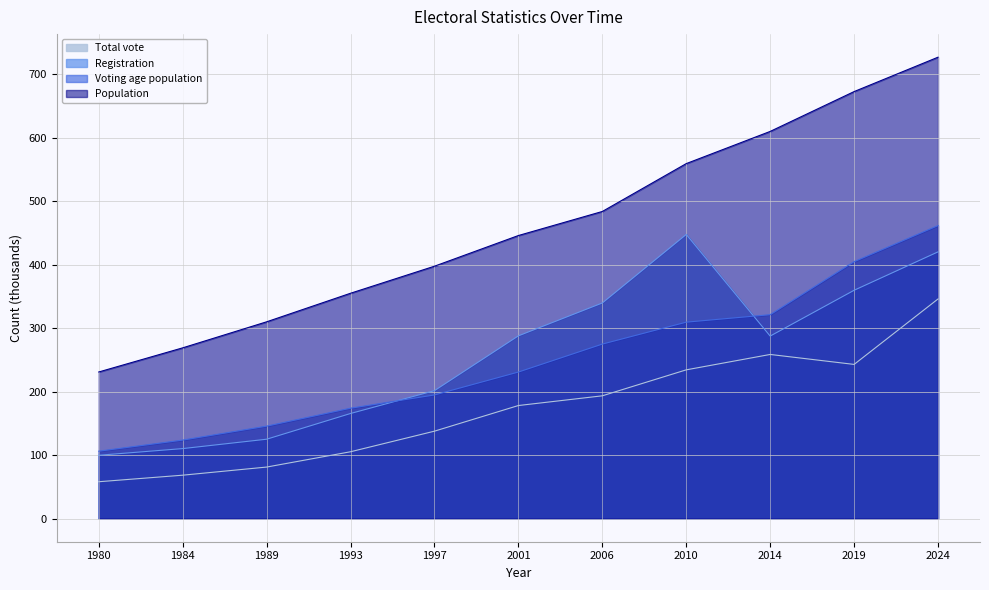

What is the value of the Total vote point at the 10th from the left?

242.9